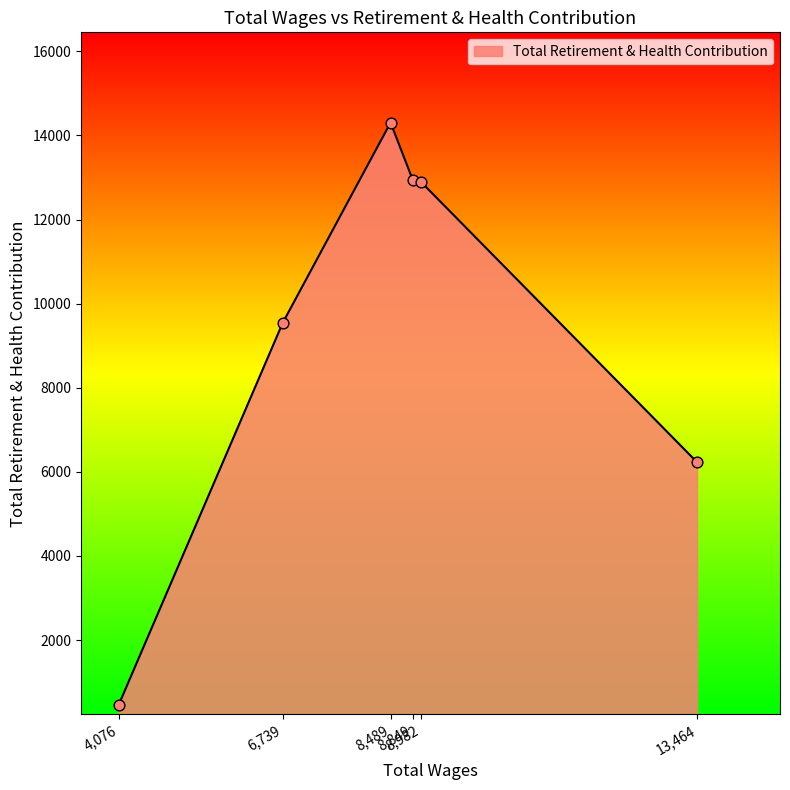

What is the sum of all values?

56383